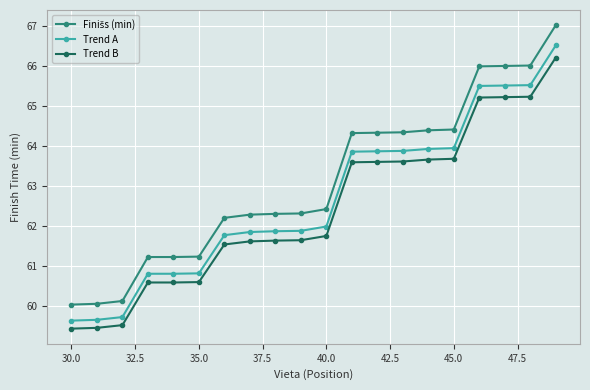

What is the value of the Trend A point at the 3rd from the left?

59.7